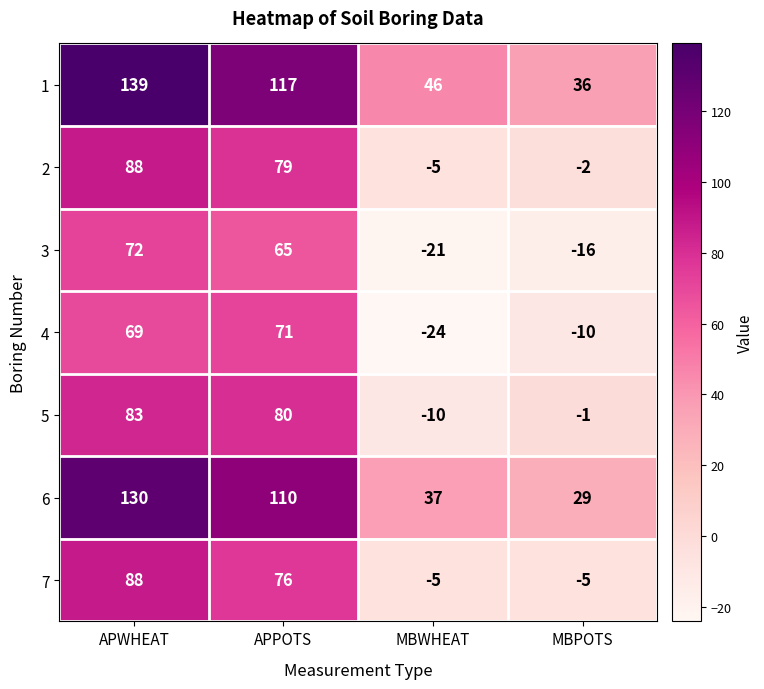

Reading left to right, transcribe all the data shown in this chart.

1: APWHEAT=139	APPOTS=117	MBWHEAT=46	MBPOTS=36
2: APWHEAT=88	APPOTS=79	MBWHEAT=-5	MBPOTS=-2
3: APWHEAT=72	APPOTS=65	MBWHEAT=-21	MBPOTS=-16
4: APWHEAT=69	APPOTS=71	MBWHEAT=-24	MBPOTS=-10
5: APWHEAT=83	APPOTS=80	MBWHEAT=-10	MBPOTS=-1
6: APWHEAT=130	APPOTS=110	MBWHEAT=37	MBPOTS=29
7: APWHEAT=88	APPOTS=76	MBWHEAT=-5	MBPOTS=-5